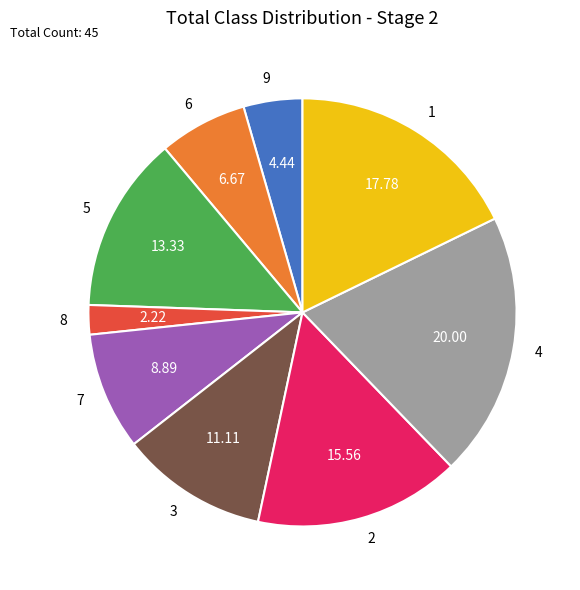

Approximately how many times larger is the value at 6 compared to 3?

0.6